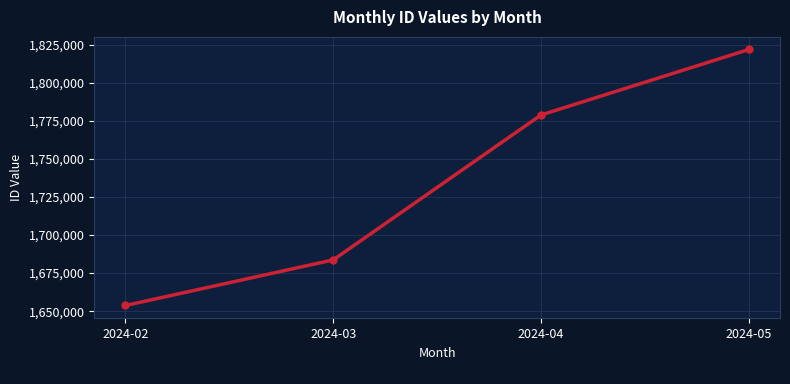

Does the chart display data point markers on the line(s)?

Yes